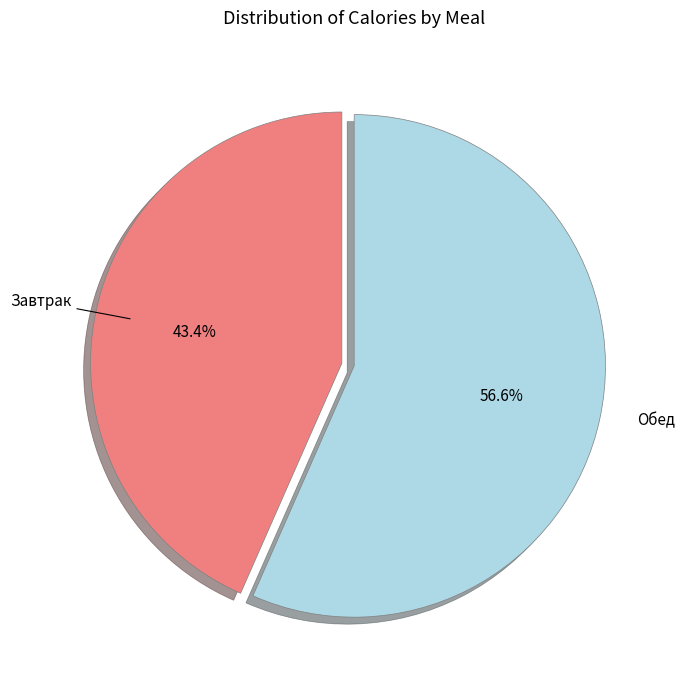

Does Завтрак account for over 50% of the chart?

No